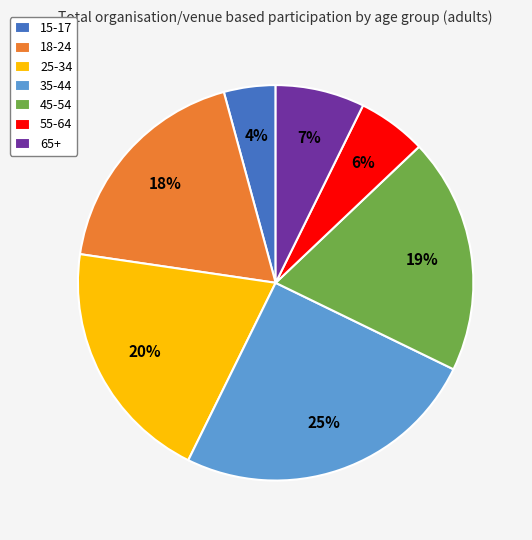

To the nearest percent, what is the difference between the largest and smallest slice percentages?

21%